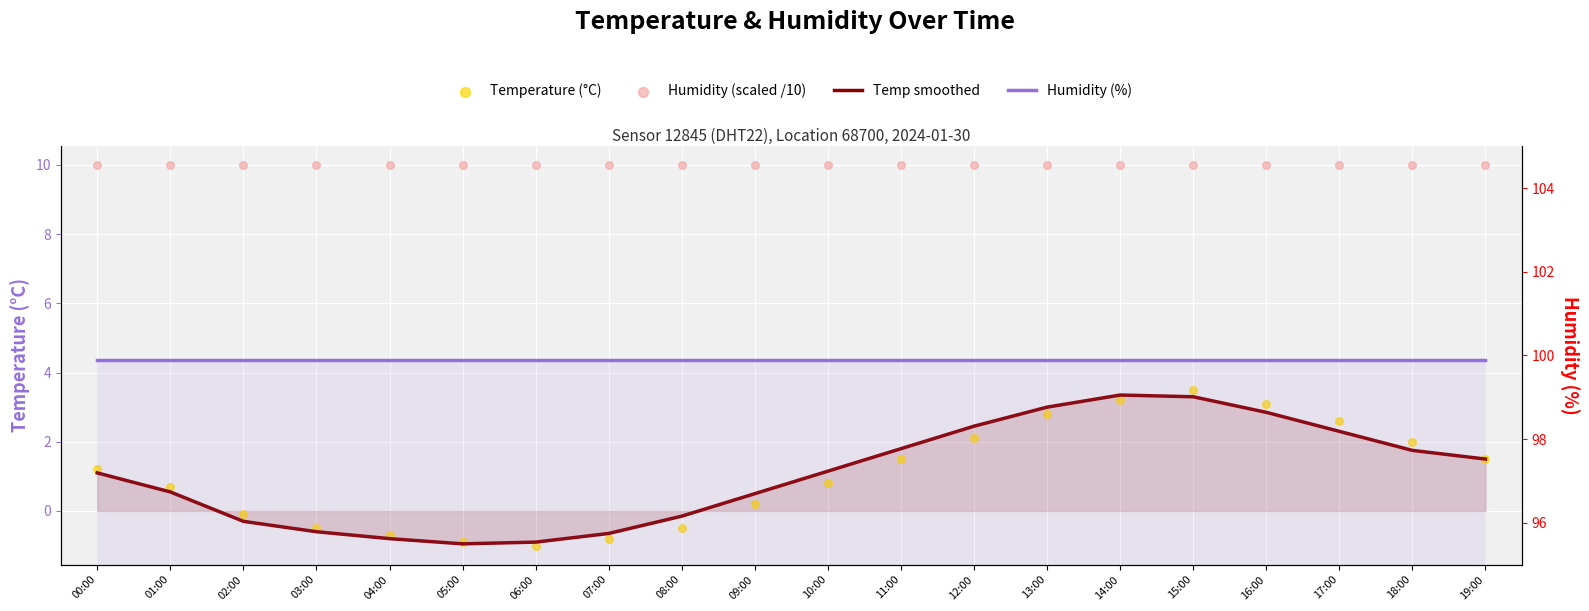

Which series has the largest Y range (max minus min)?

Temperature (°C)